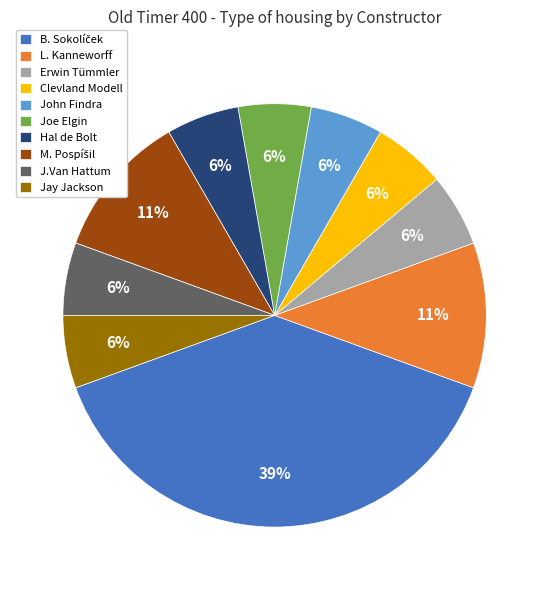

Does L. Kanneworff account for over 50% of the chart?

No